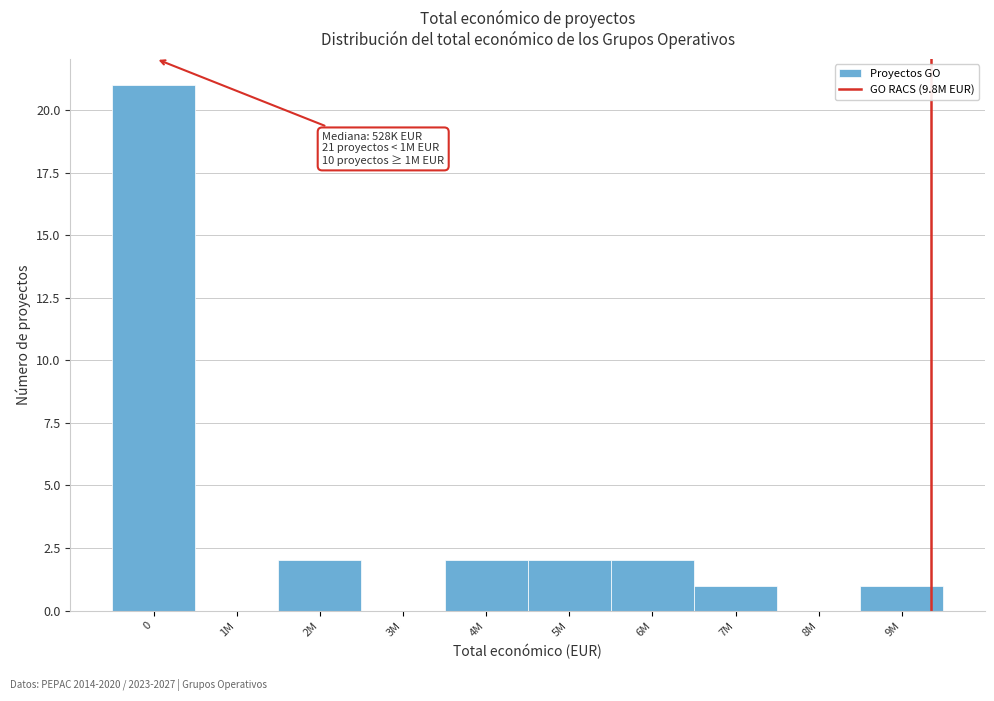

Reading left to right, extract all data points from this chart.

0=21	1M=0	2M=2	3M=0	4M=2	5M=2	6M=2	7M=1	8M=0	9M=1